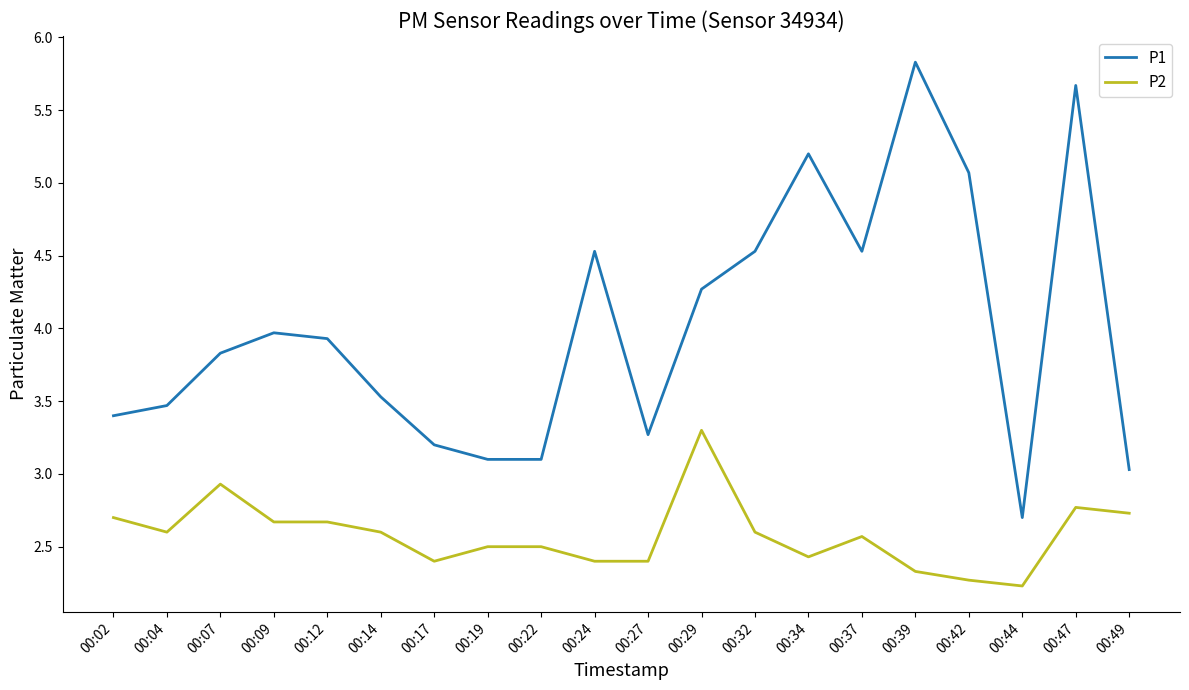

What is the difference between the maximum and minimum values in the P2 series?

1.1